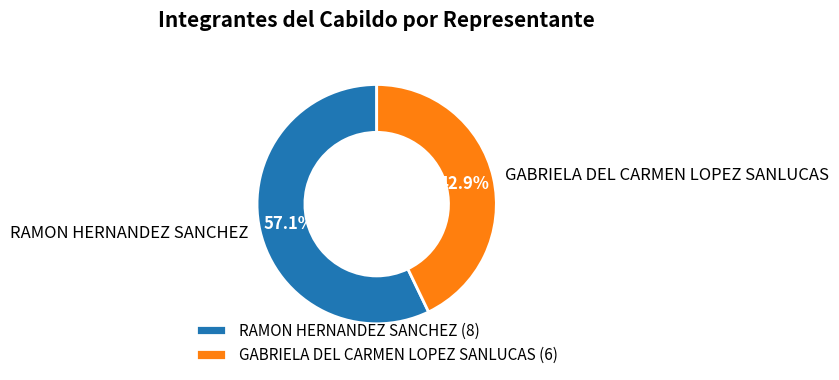

Approximately how many times larger is the value at RAMON HERNANDEZ SANCHEZ compared to GABRIELA DEL CARMEN LOPEZ SANLUCAS?

1.3